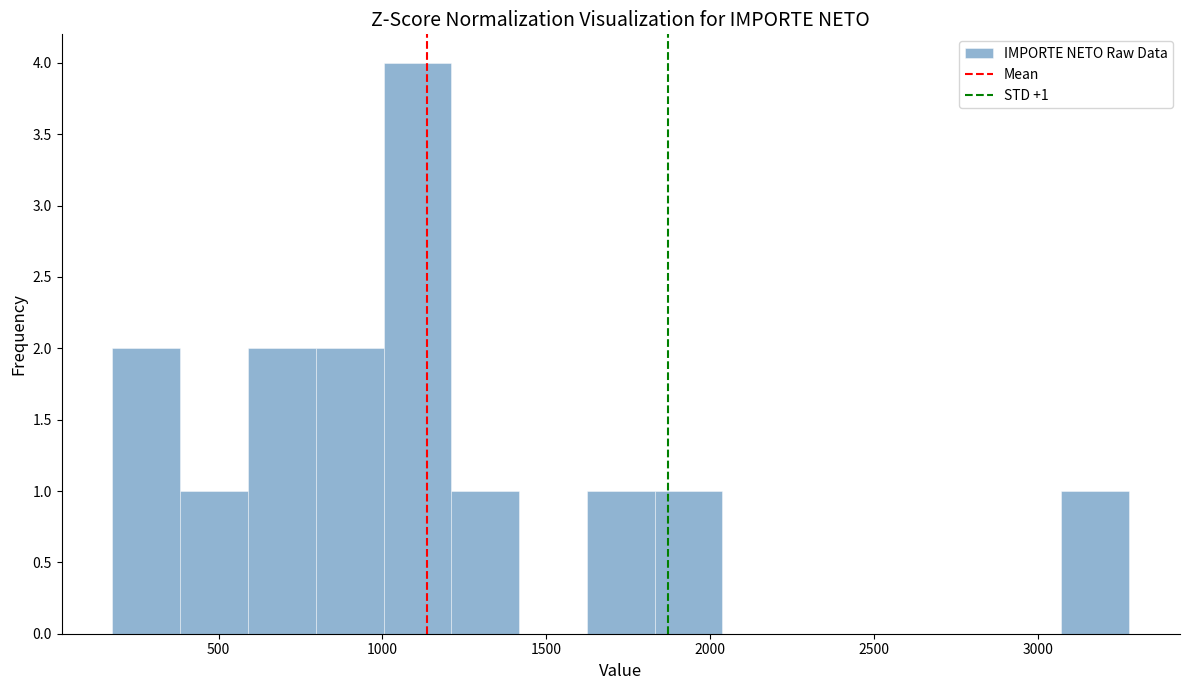

Over which range of the x-axis is the bar tallest?

1000 to 1200